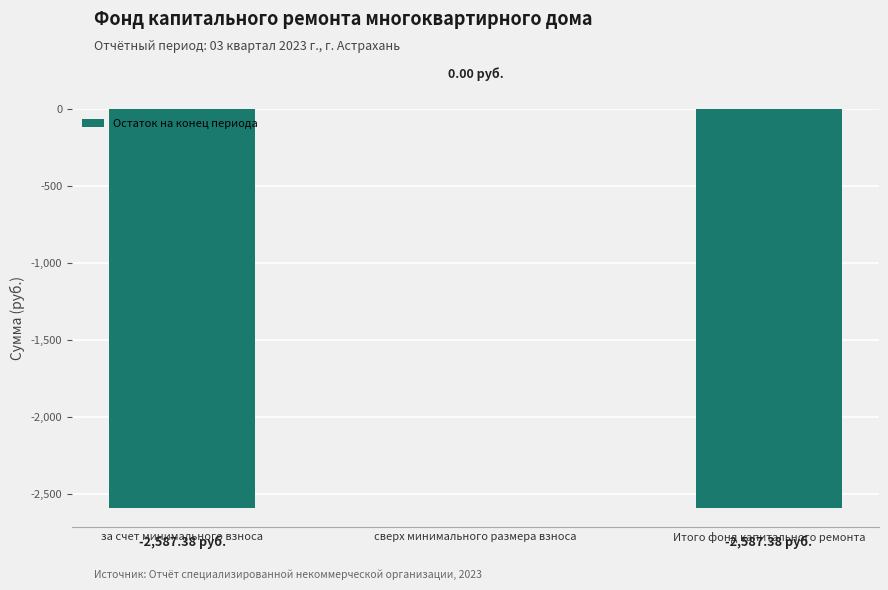

What is the sum of all values?

-5174.8